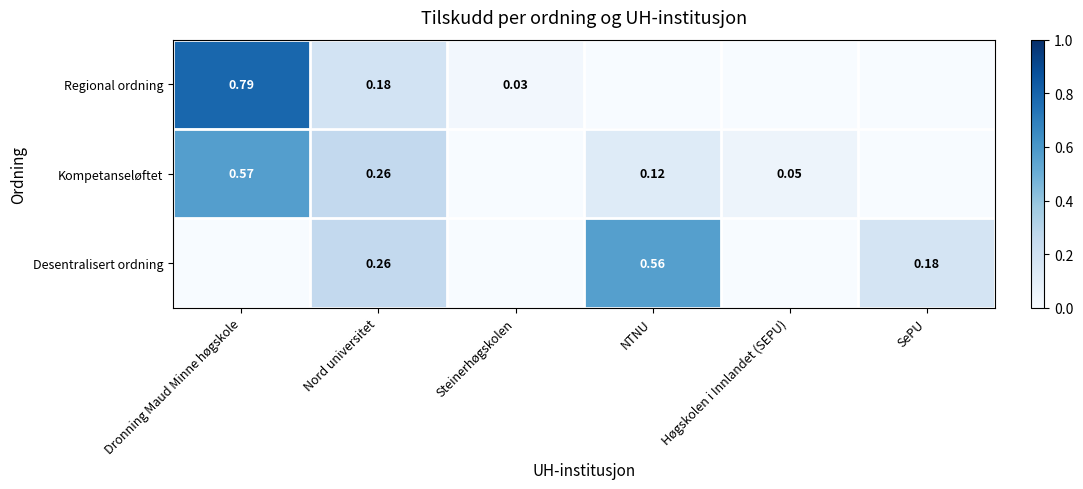

What is the total value across all series at SePU?

0.2